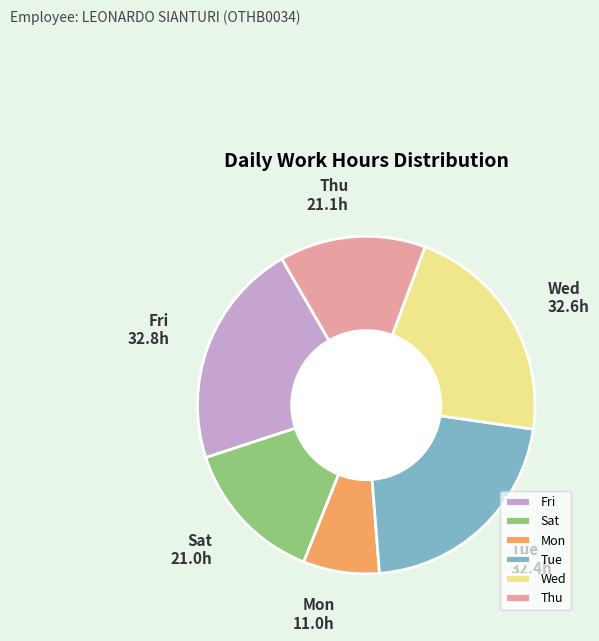

Which has a higher value, Thu or Tue?

Tue